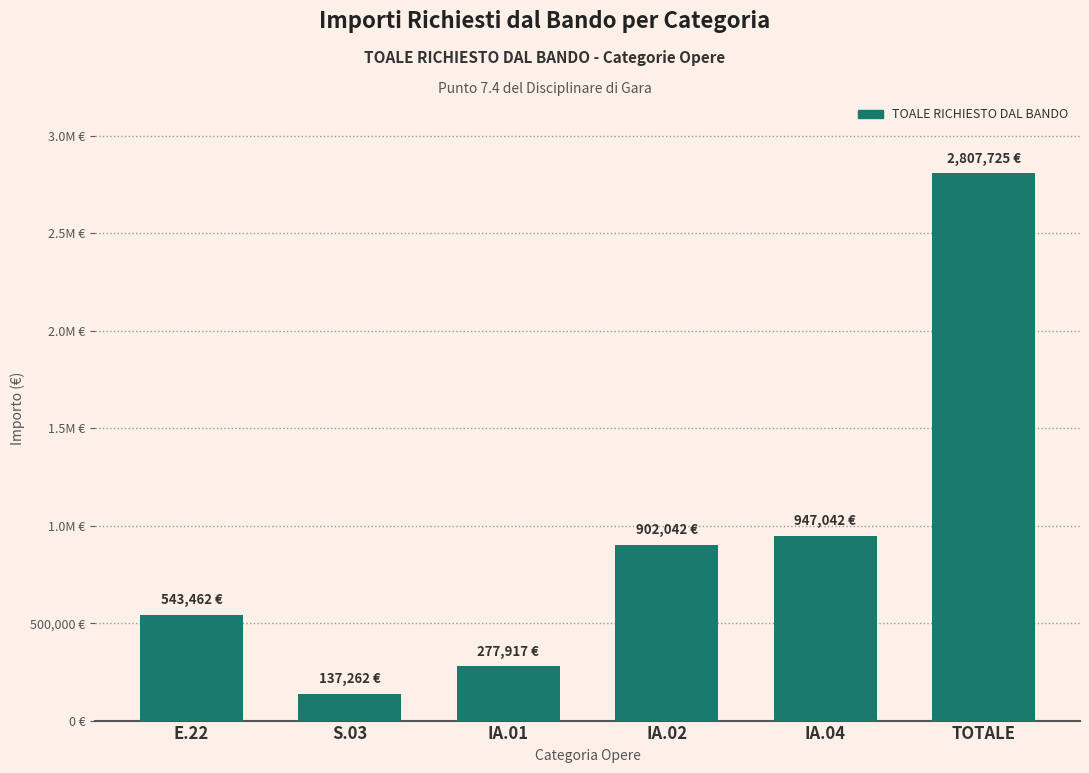

What is the average value?

935908.2